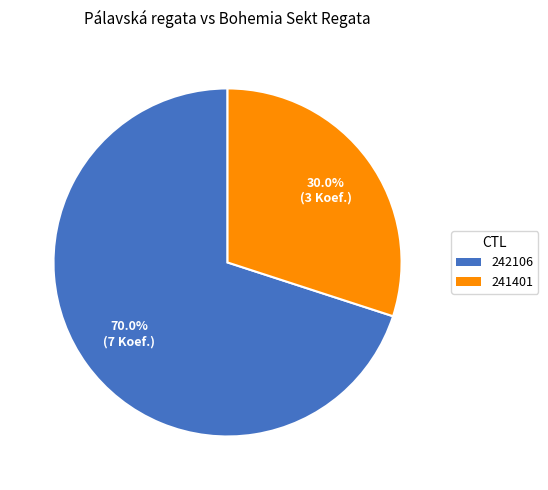

Combined, what portion of the pie is 242106 and 241401?

100.0%